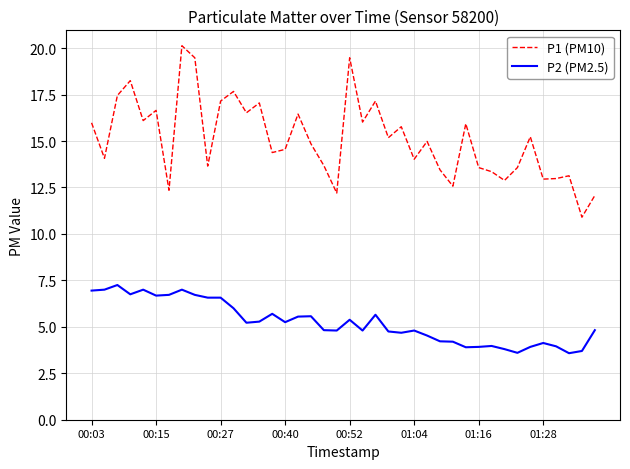

What is the minimum value shown in the chart?

3.6